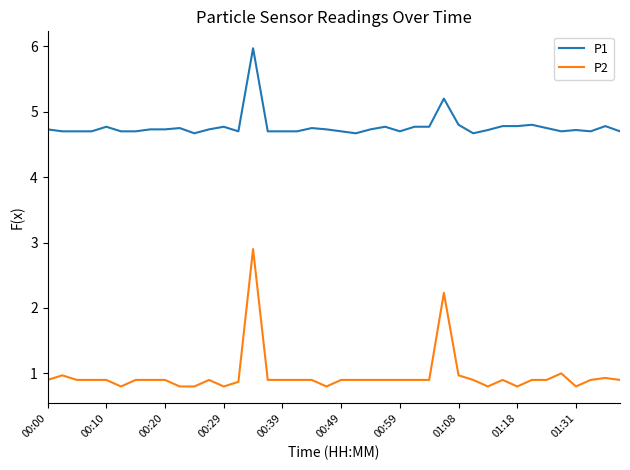

What is the maximum value shown in the chart?

6.0